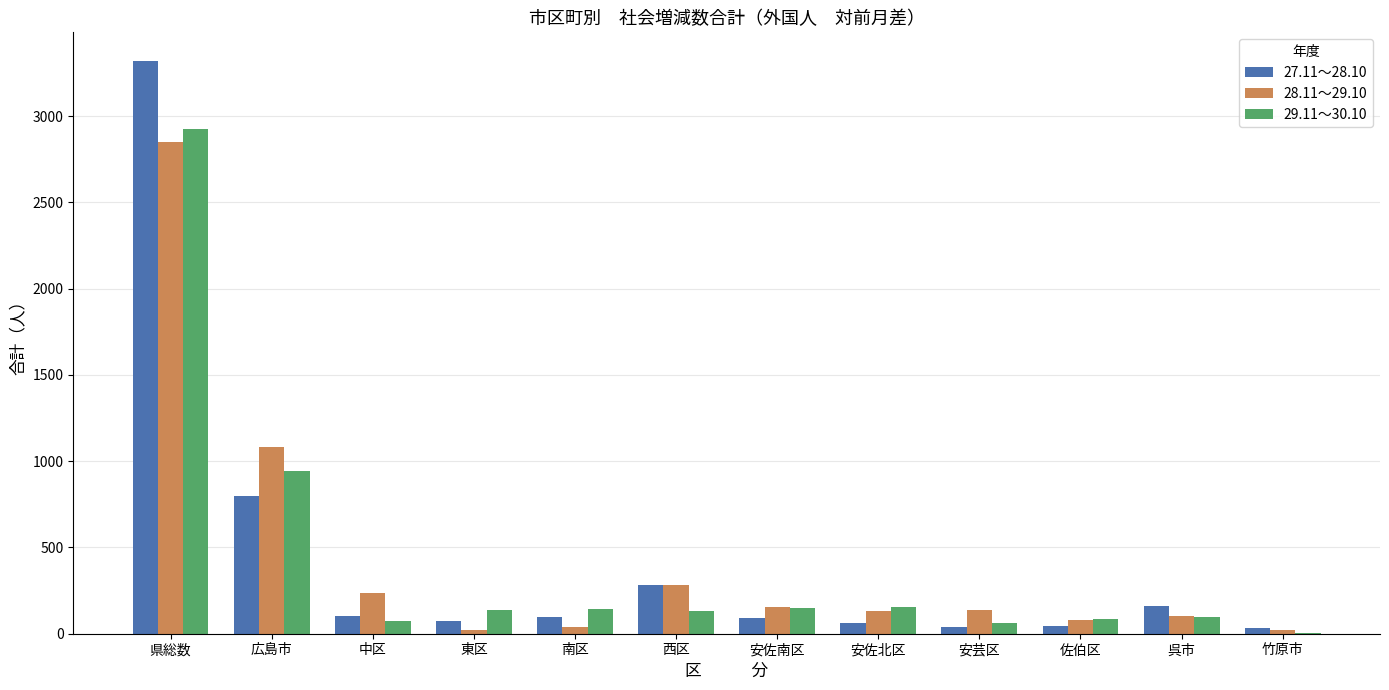

What is the sum of all 28.11～29.10 values?

5133